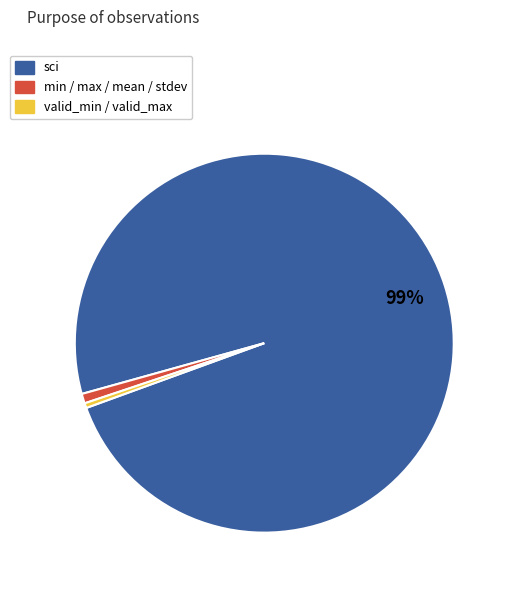

Is it true that min / max / mean / stdev is 11% of the pie?

False